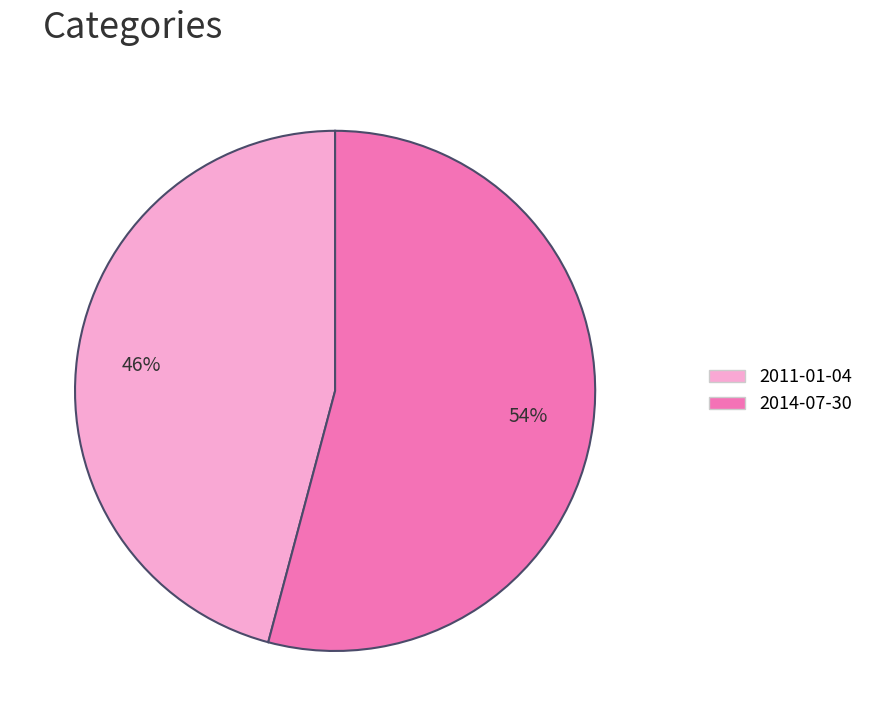

To the nearest percent, what portion does 2011-01-04 represent?

46%